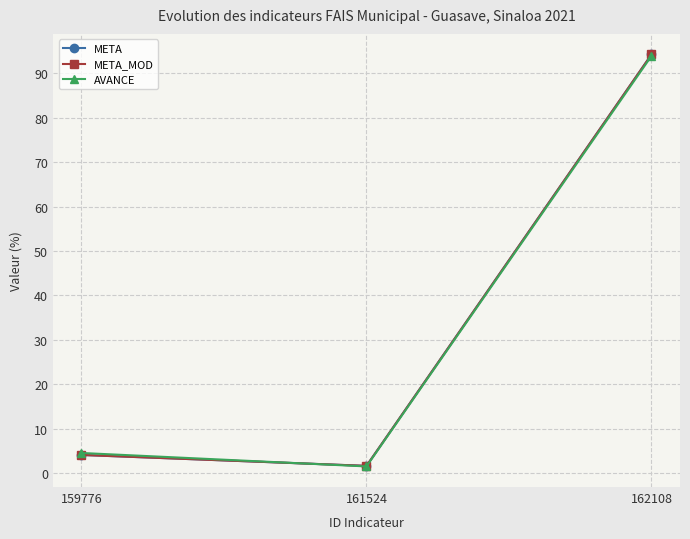

List the series in order of their peak value, highest first.

META, META_MOD, AVANCE